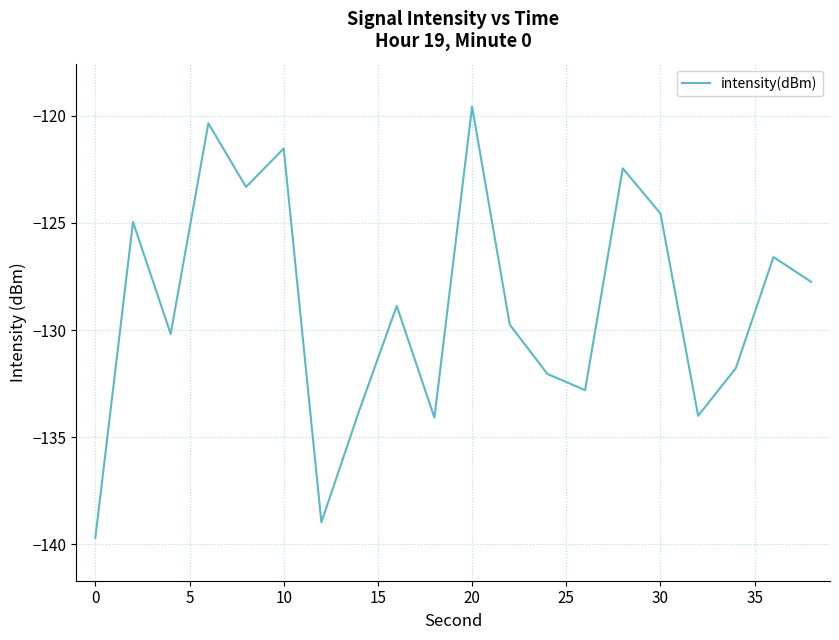

Is this an area chart (filled region under the line)?

No